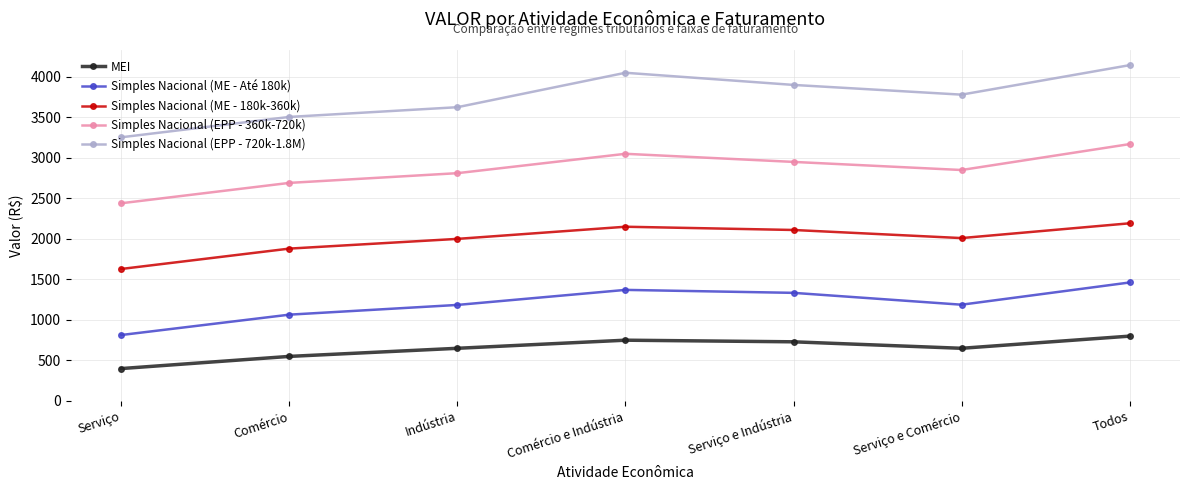

True or false: Simples Nacional (EPP - 720k-1.8M) and Simples Nacional (EPP - 360k-720k) intersect in this chart.

False